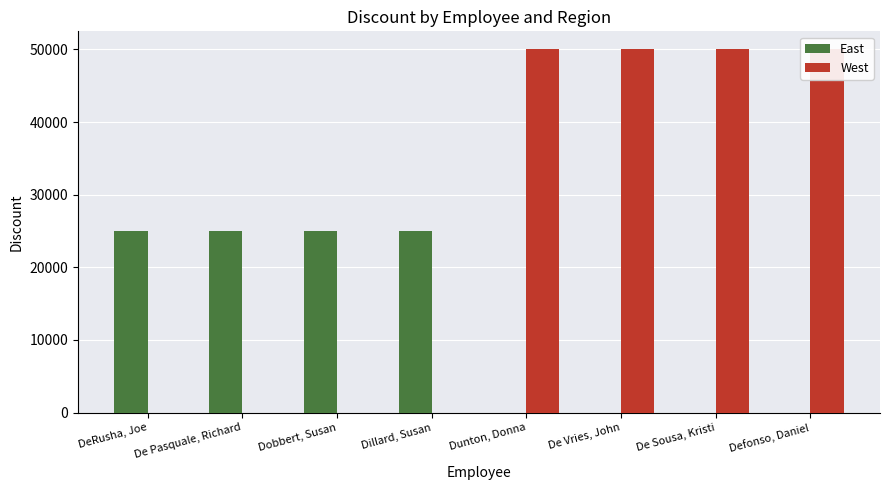

List the series in order of their overall mean, lowest first.

East, West